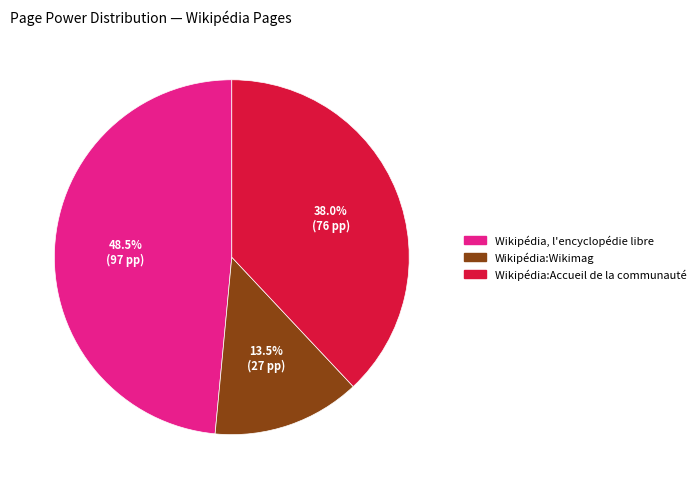

To the nearest percent, what is the difference between the Wikipédia, l'encyclopédie libre and Wikipédia:Wikimag slice percentages?

35%